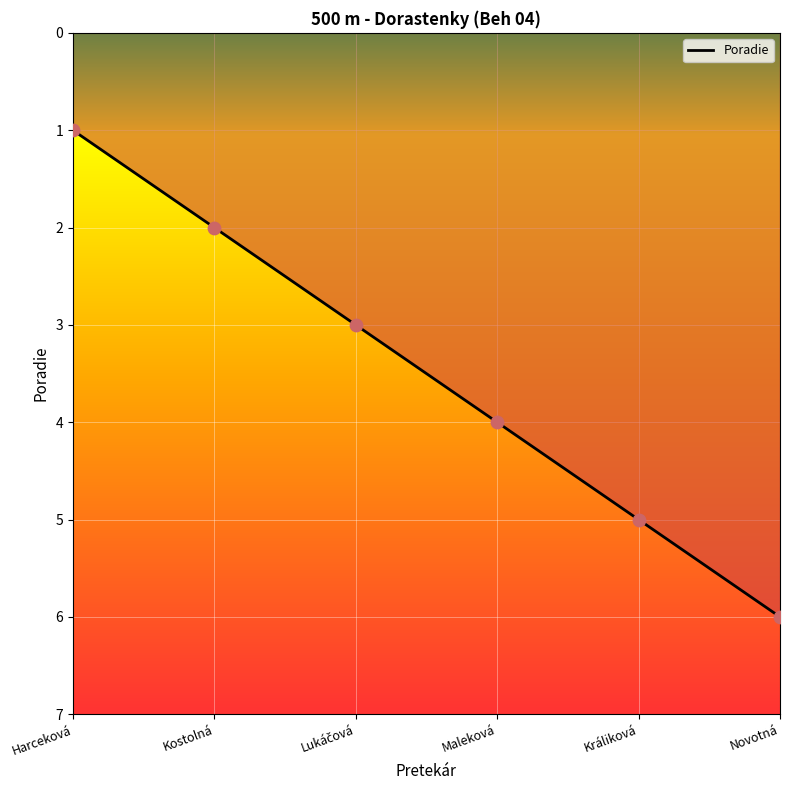

What is the change in value from Kostolná to Maleková?

+2